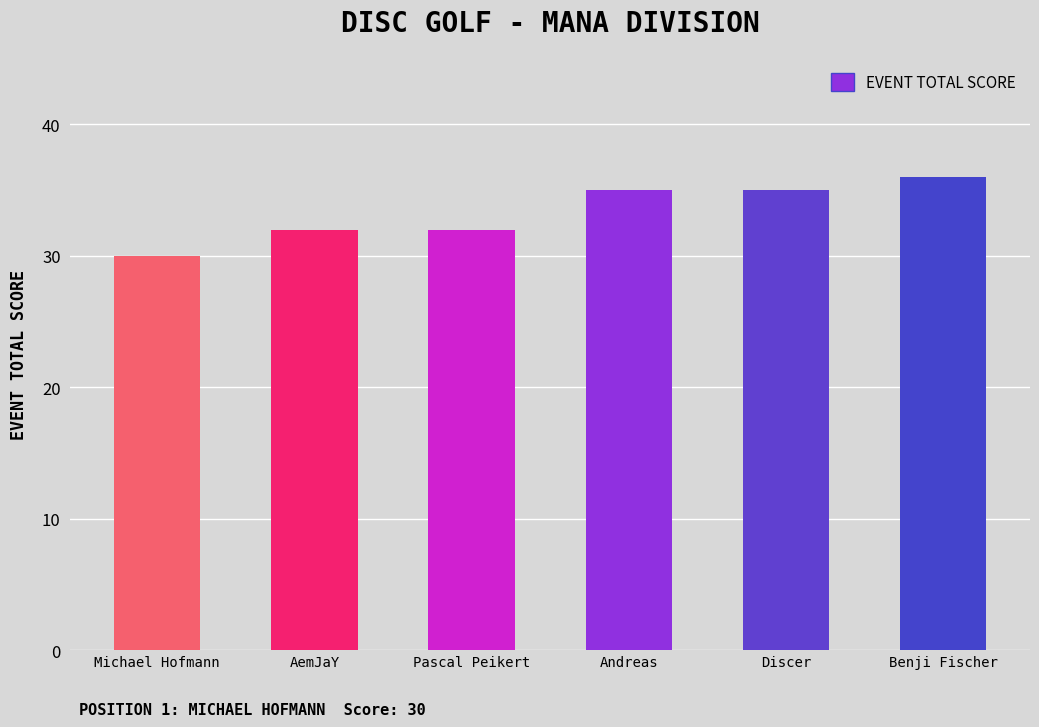

What is the sum of the values at Michael Hofmann and AemJaY?

62